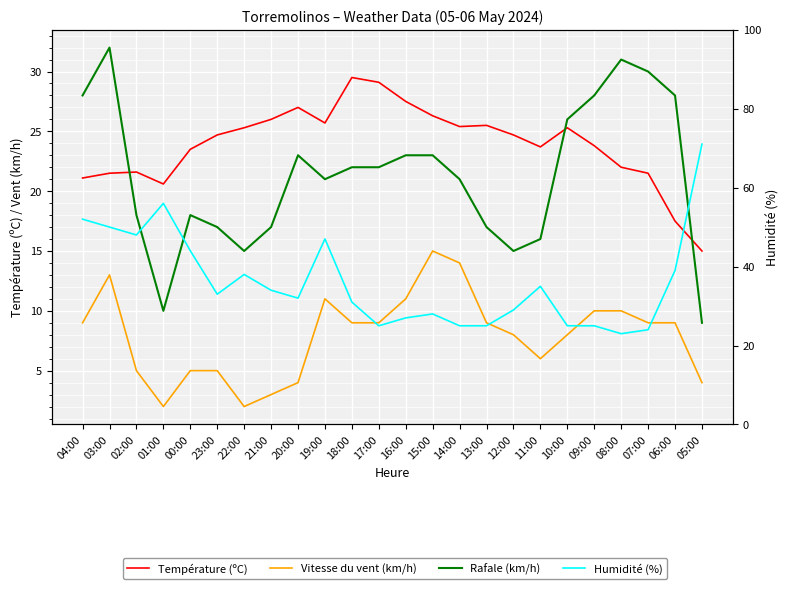

What is the minimum value shown in the chart?

2.0